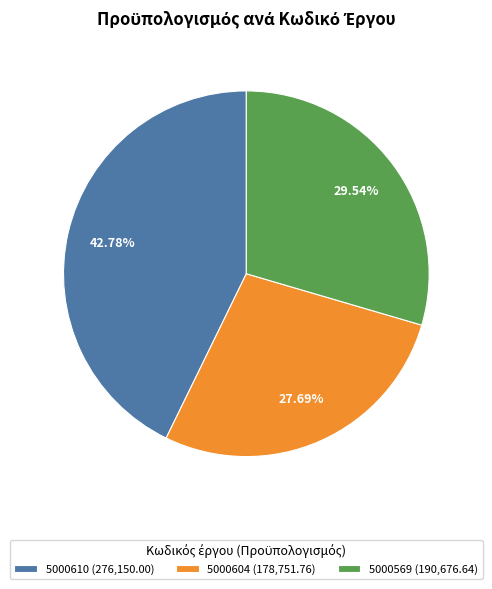

Does 5000604 represent more than half of the total?

No